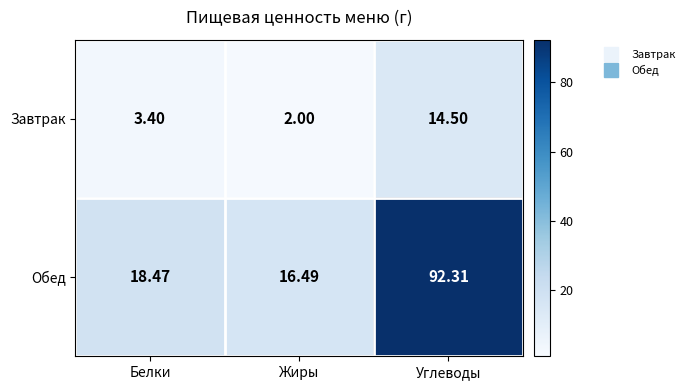

At which category is the sum across all series the highest?

Углеводы